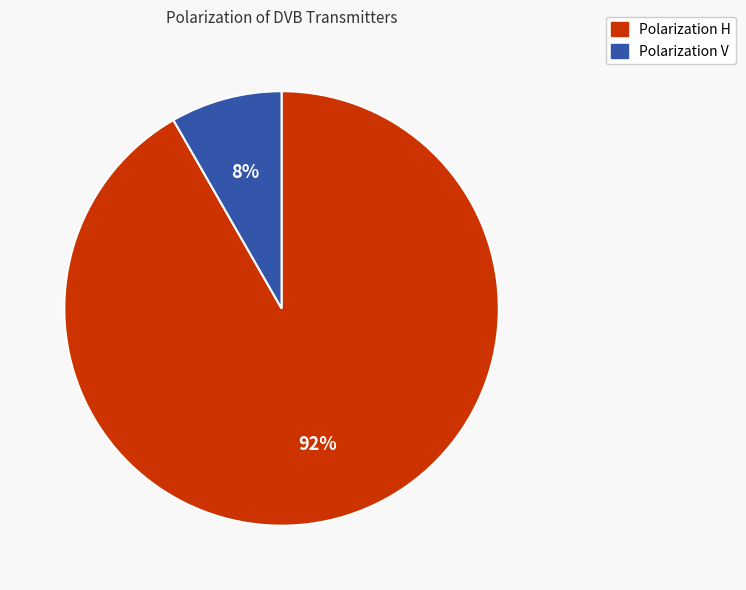

Is there any slice that represents more than half of the pie?

Yes